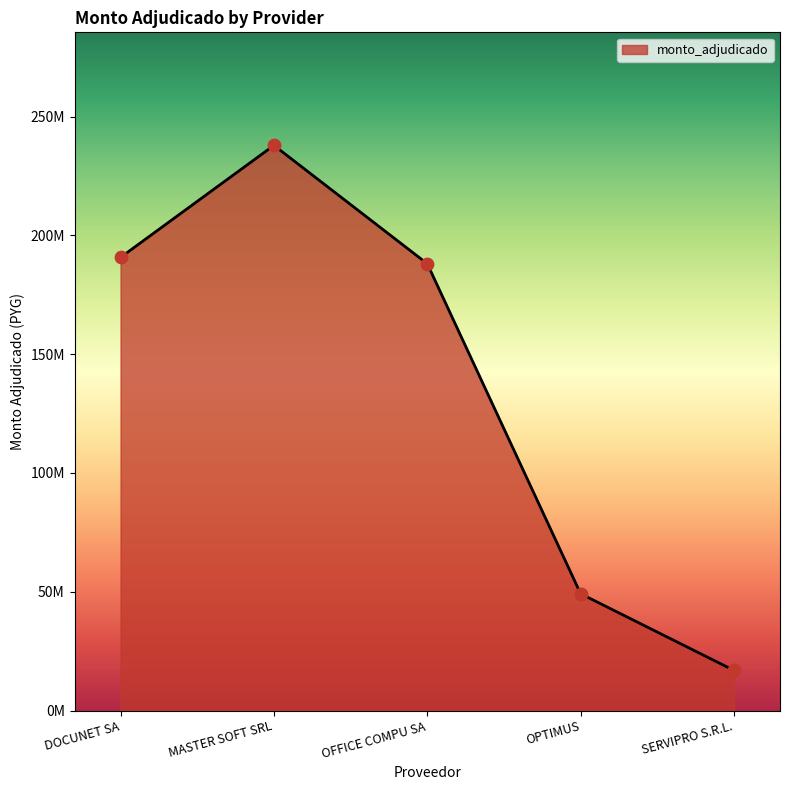

Which has a higher value, OPTIMUS or DOCUNET SA?

DOCUNET SA